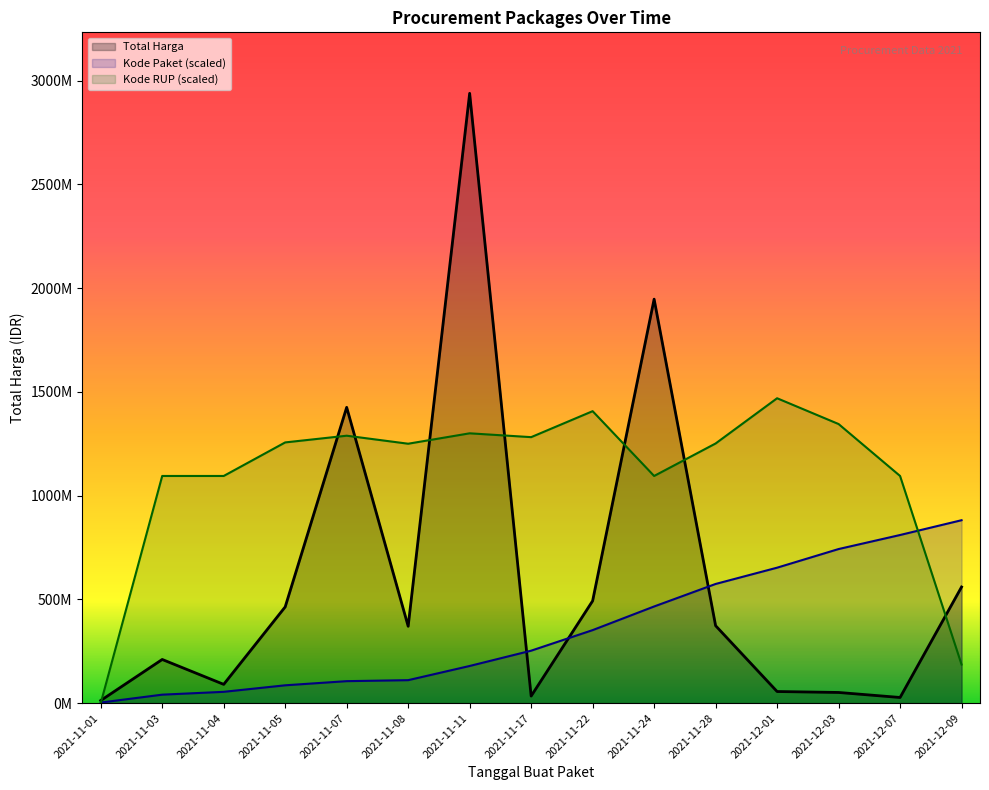

What is the value of the Kode Paket point at the 12th from the left?

653036162.5